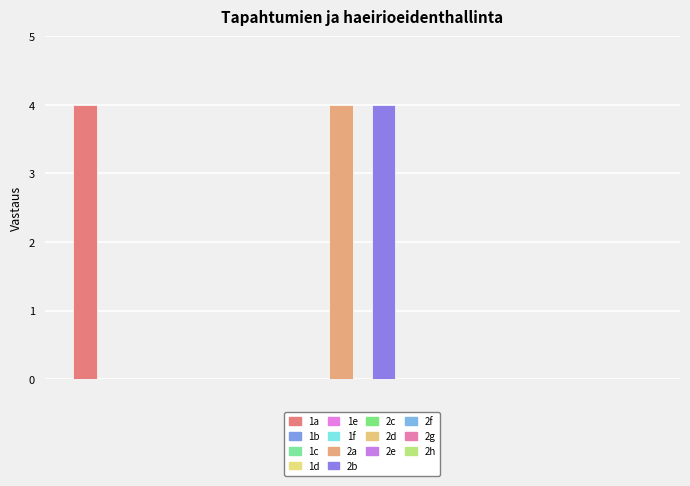

Reading right to left, list all the values displayed in this chart.

0	0	0	0	0	0	4	4	0	0	0	0	0	4